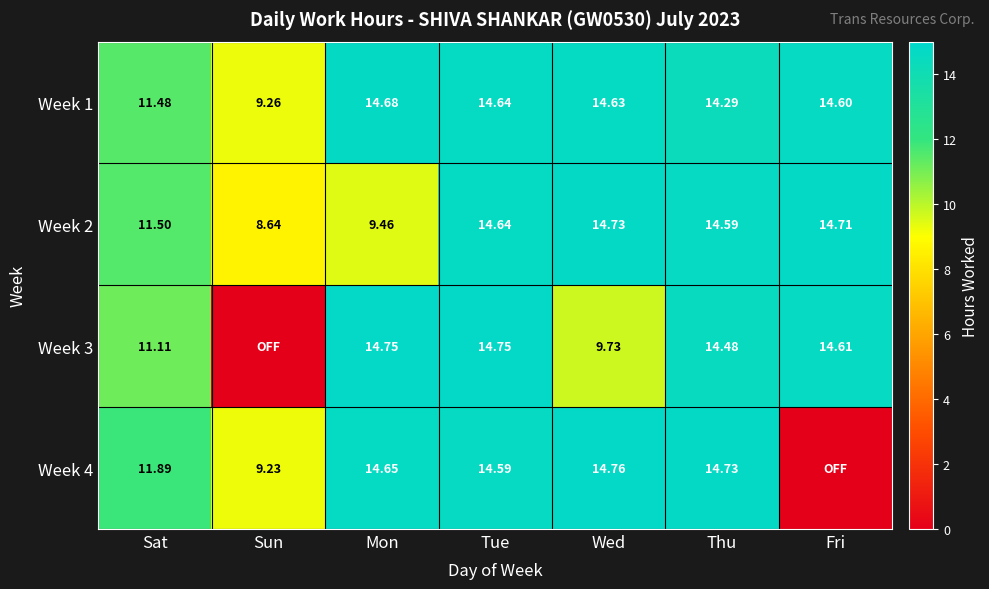

What is the difference between the highest and lowest values at Sat?

0.8